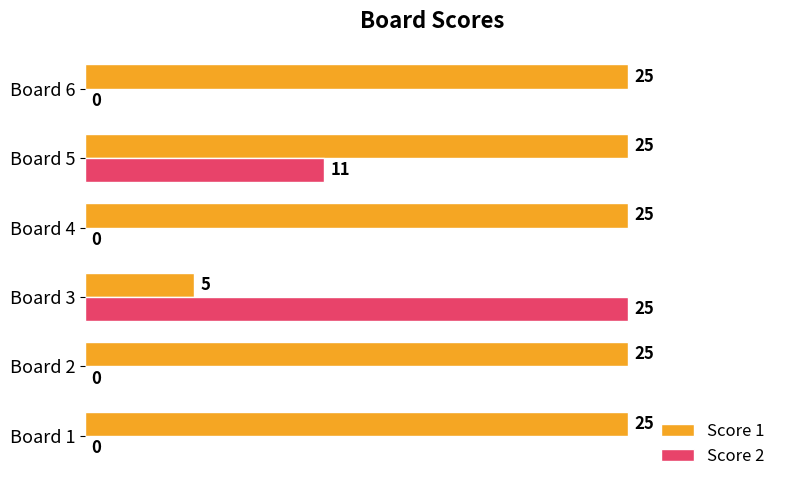

What is the maximum value shown in the chart?

25